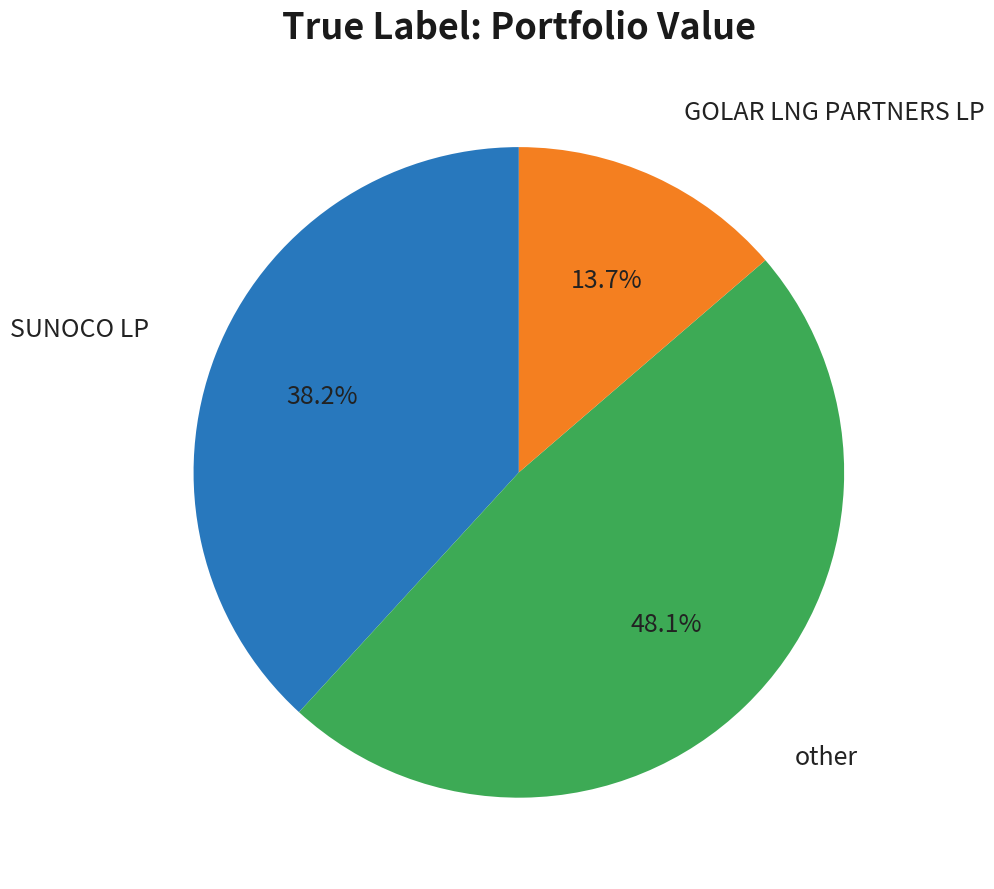

Does any single category account for the majority?

No